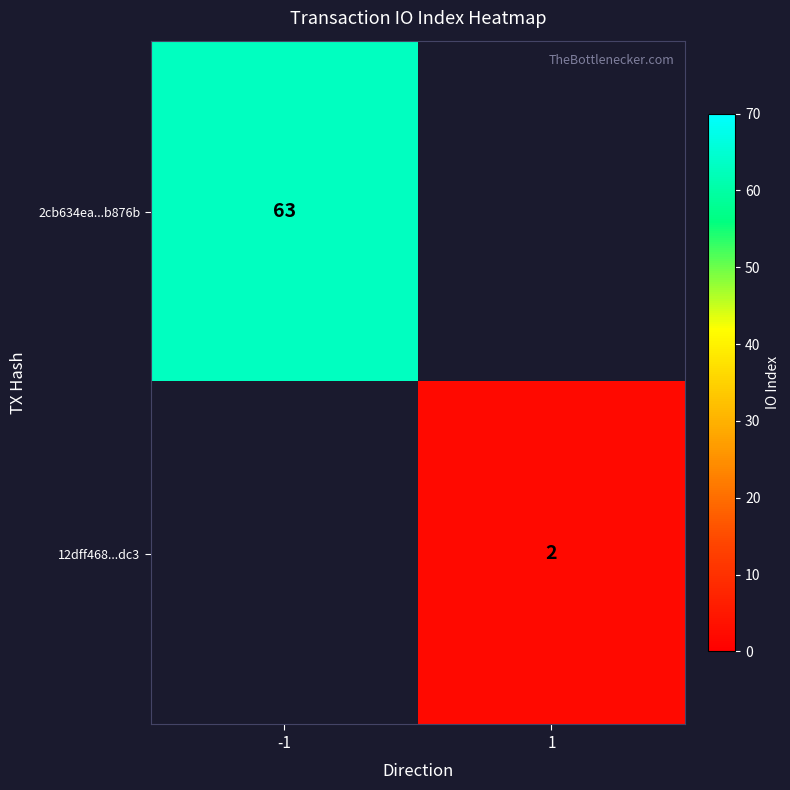

The 2cb634ea...b876b series shows 88 at -1. True or false?

False